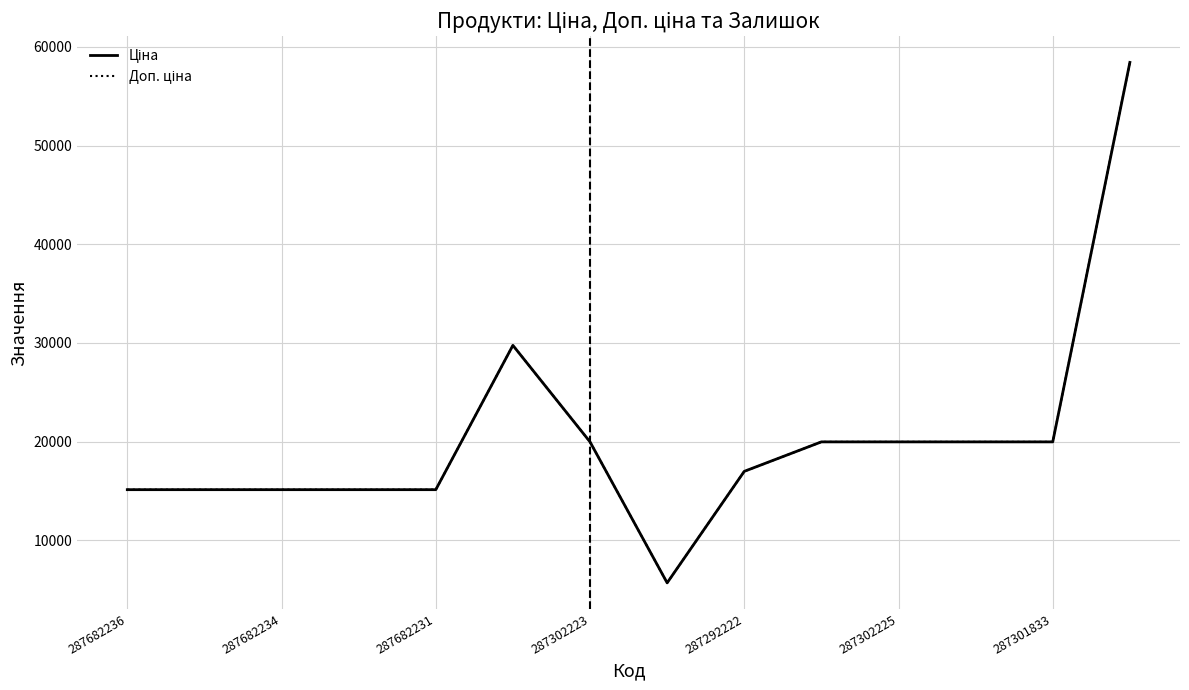

Is this an area chart (filled region under the line)?

No